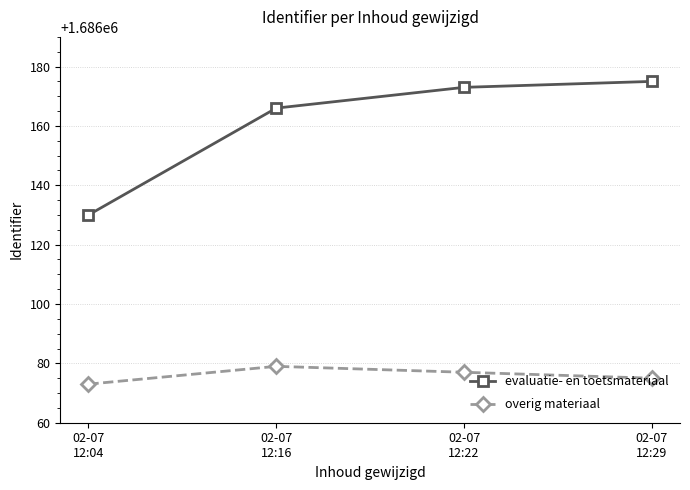

At 02-07
12:22, list the series in order from smallest to largest.

overig materiaal, evaluatie- en toetsmateriaal